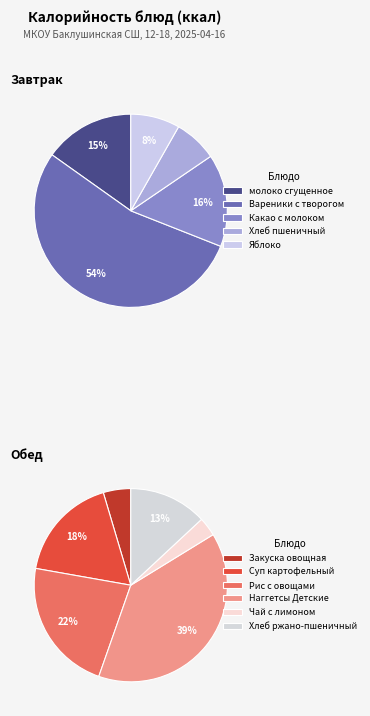

True or false: Чай черный с лимоном accounts for 2% of the total.

True